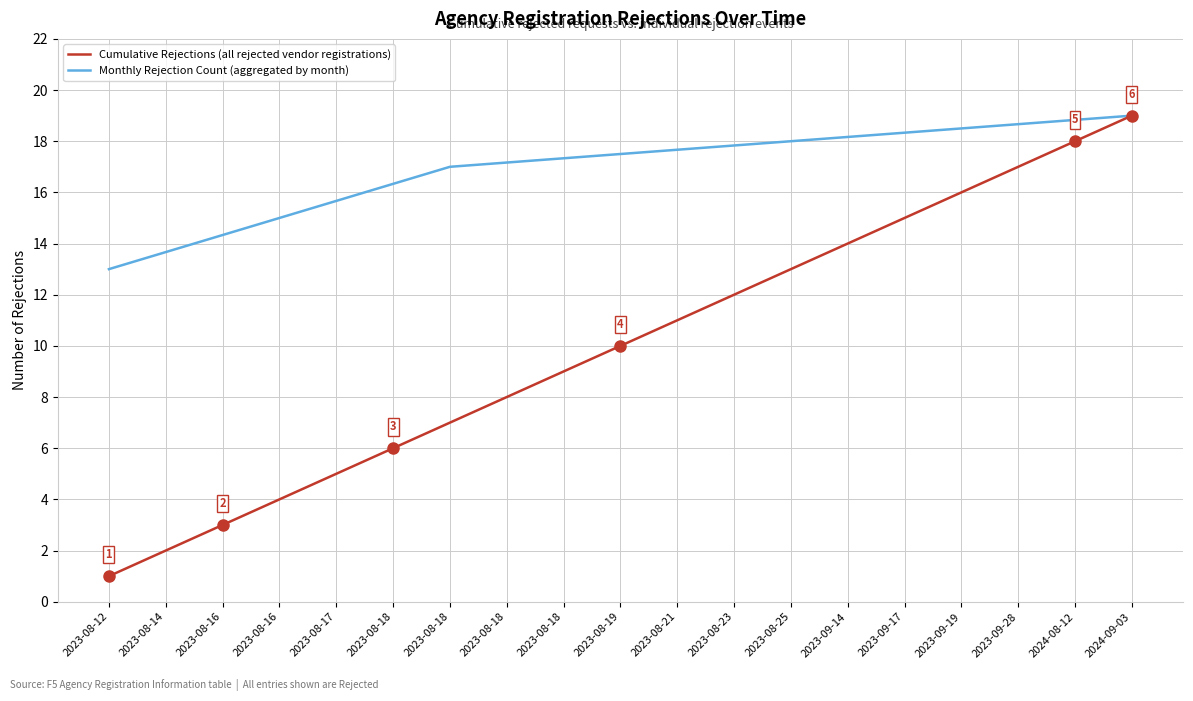

What is the value of the 12th point from the left?

12